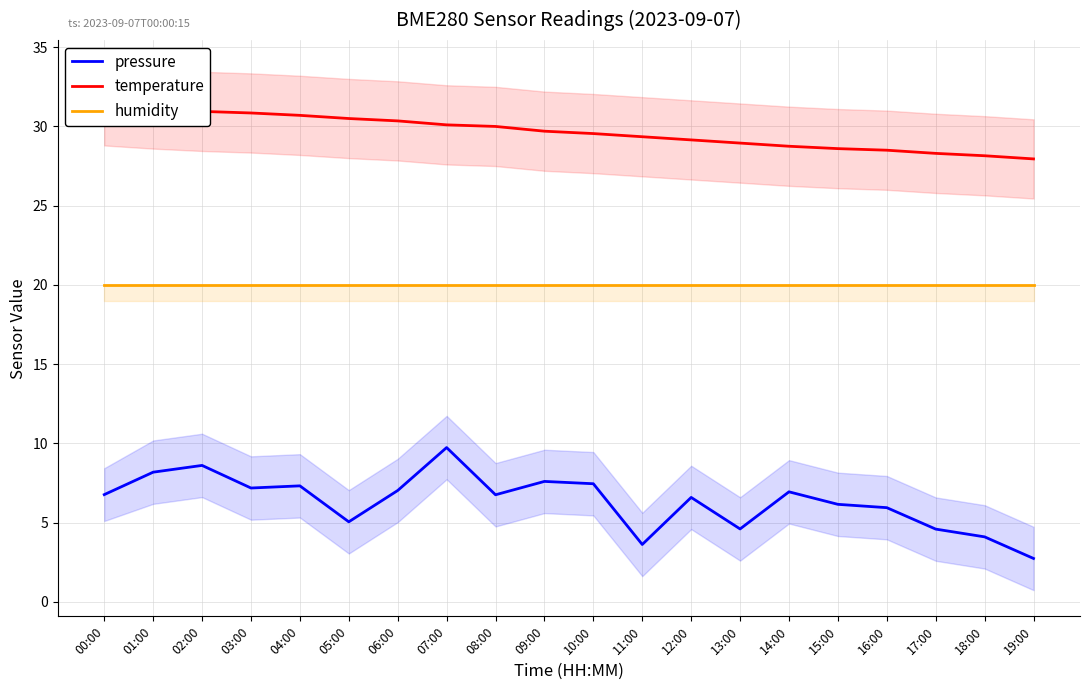

Is the value of temperature at 16:00 greater than the value of pressure at 00:00?

Yes